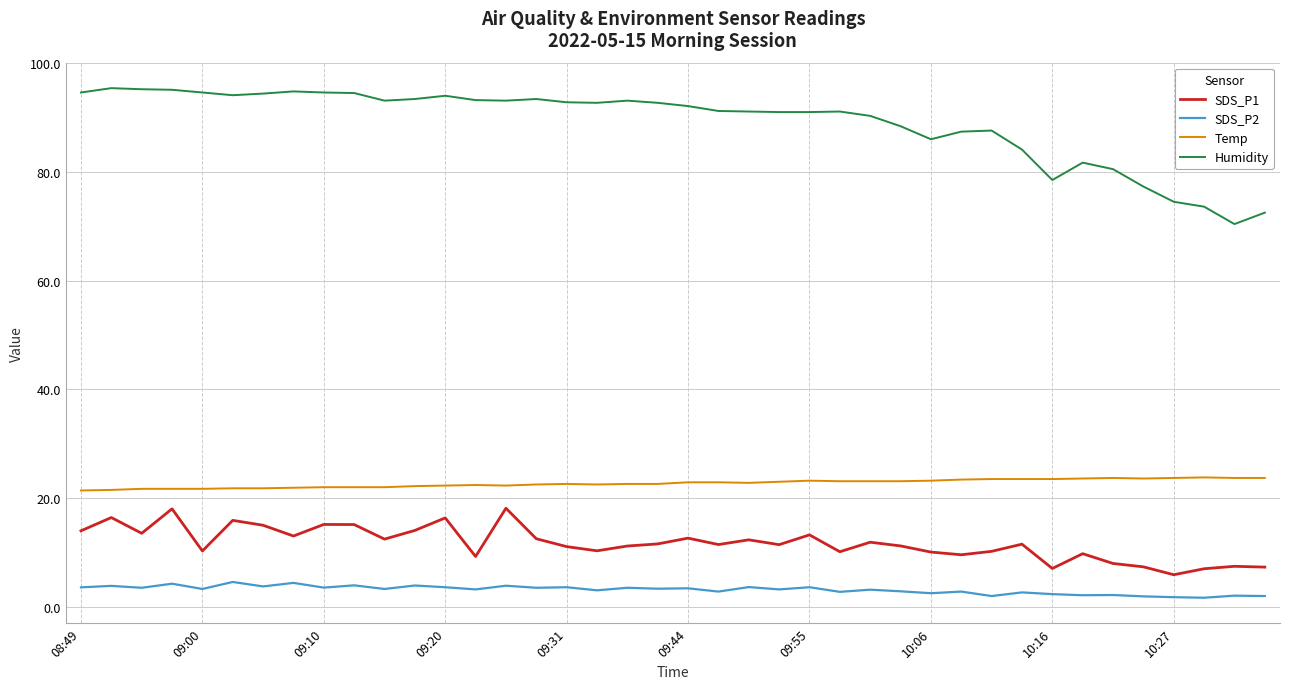

Which series has the widest spread of values?

Humidity